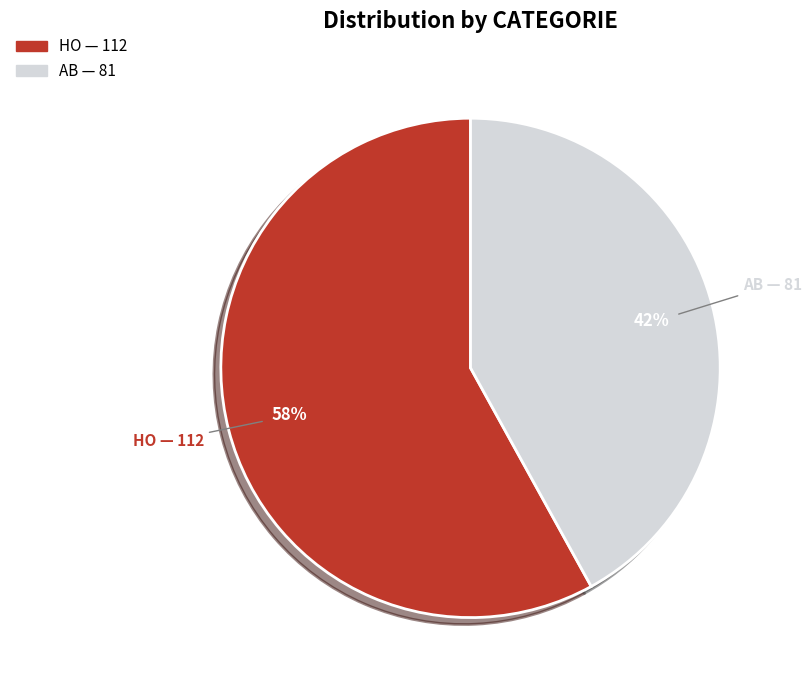

The HO slice represents 43% of the pie. True or false?

False